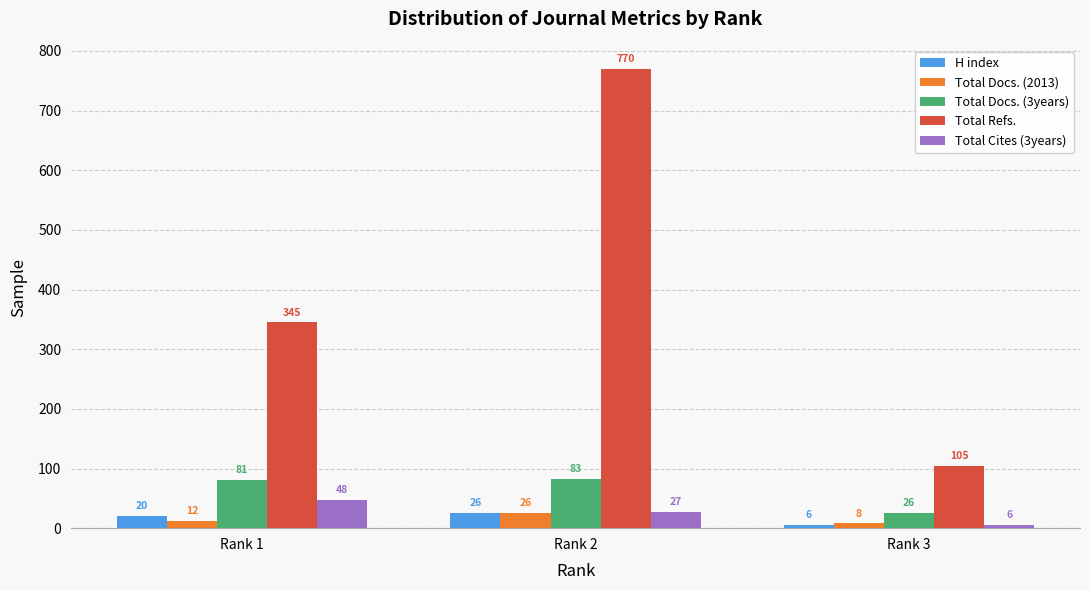

Count the number of categories in the chart.

3